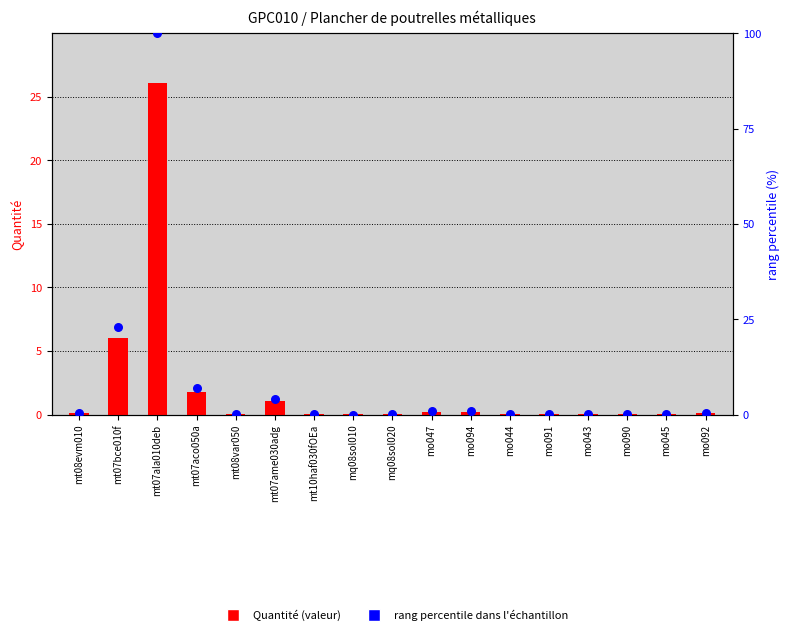

Which series has the largest total across all categories?

rang percentile